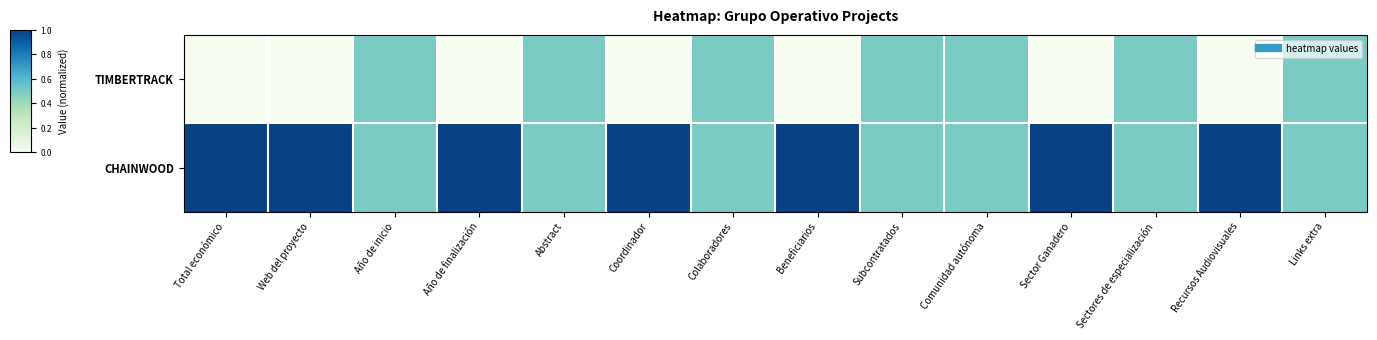

Which has a higher value, Sector Ganadero or Comunidad autónoma?

Comunidad autónoma